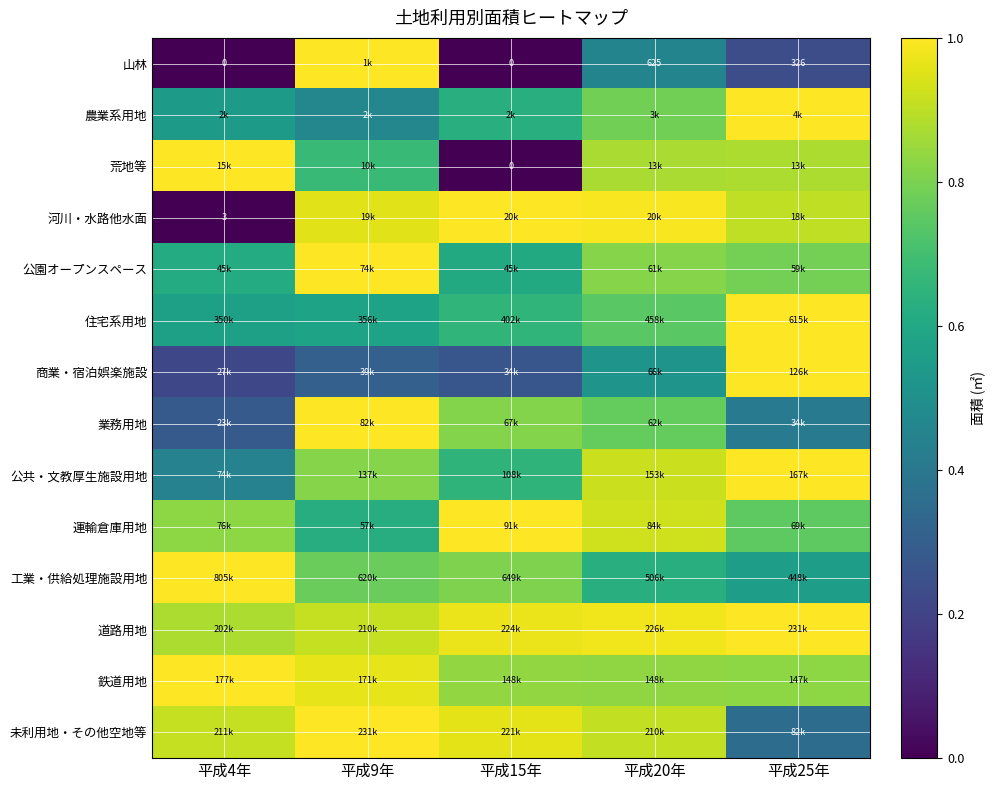

Is it true that 農業系用地 equals 1.7 at 平成25年?

False